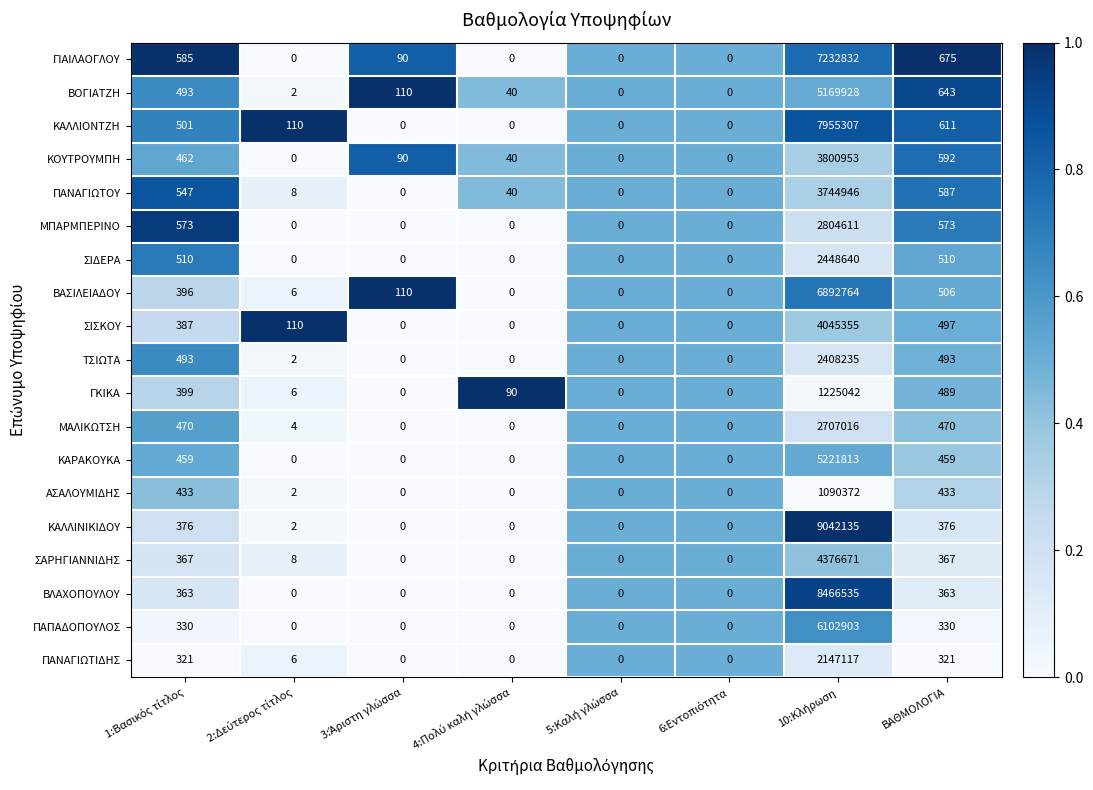

Which series has the largest total across all categories?

ΚΑΛΛΙΝΙΚΙΔΟΥ